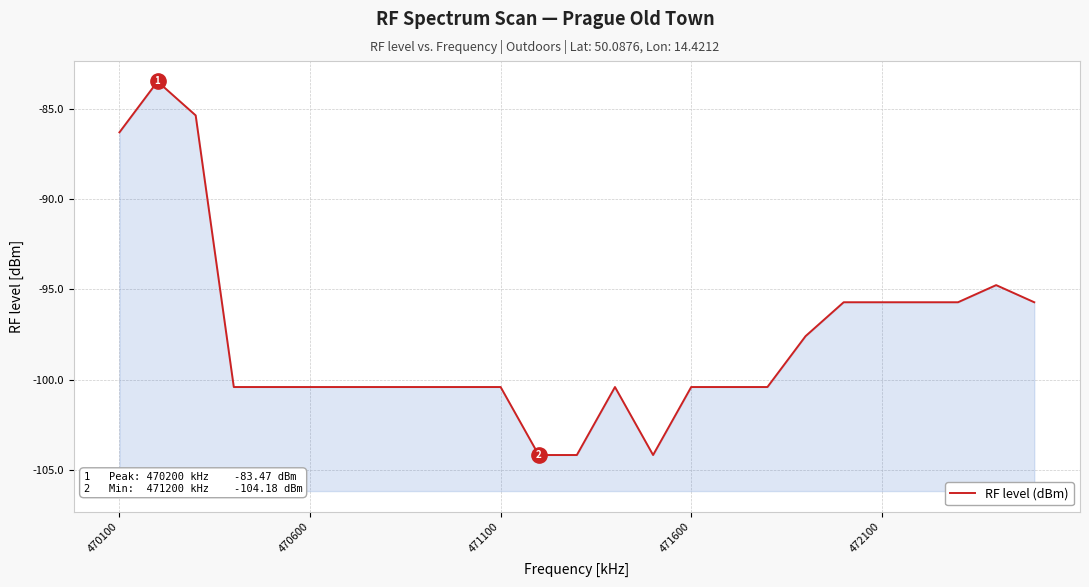

How many interior local valleys (lower than both neighbors) does the data have?

1